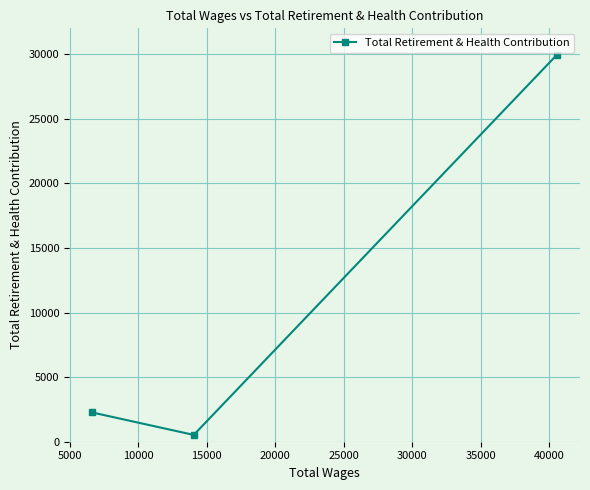

How many lines are shown in the chart?

1